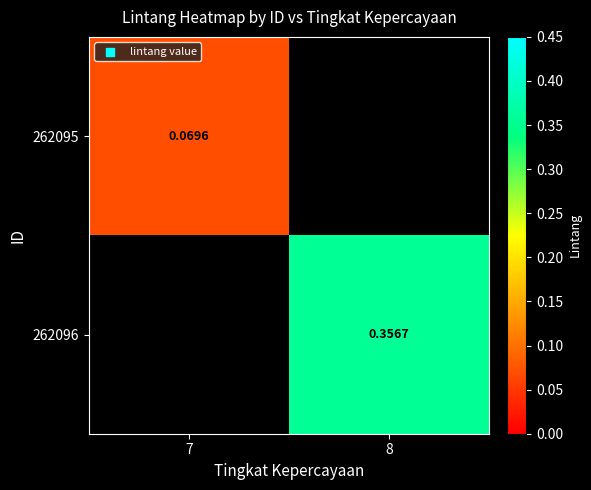

How many distinct data groups are displayed?

2